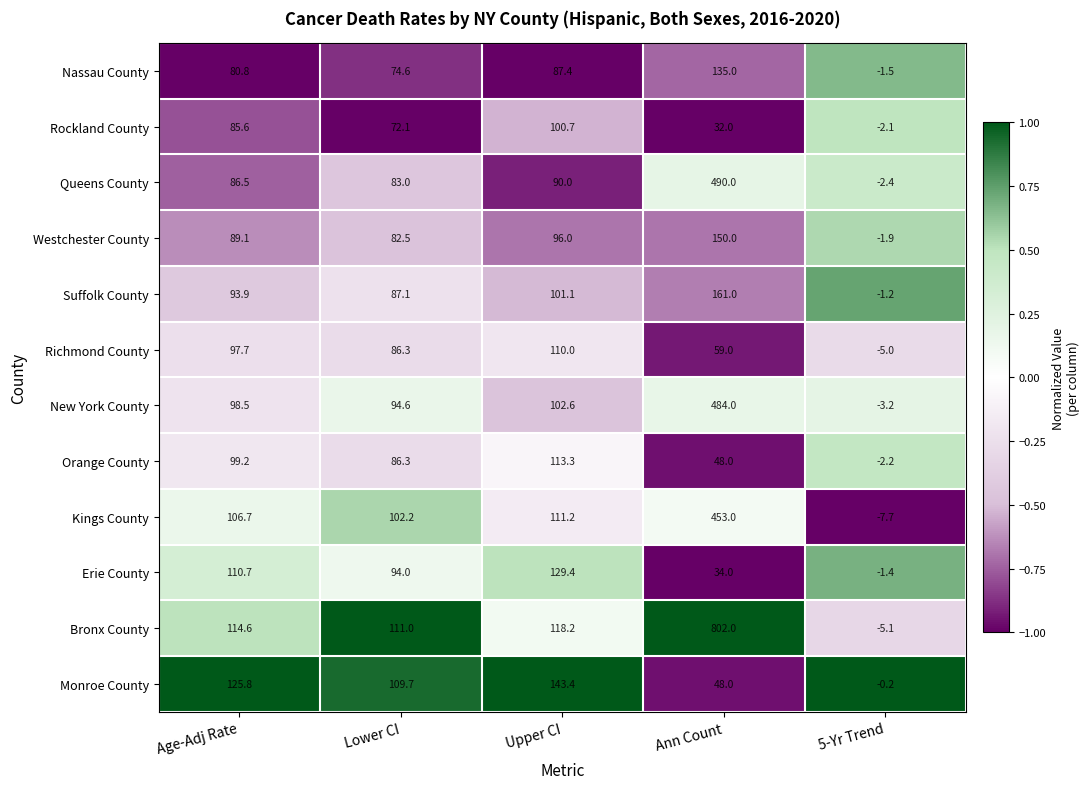

List the labels in order of Bronx County value, largest first.

Ann Count, Upper CI, Age-Adj Rate, Lower CI, 5-Yr Trend